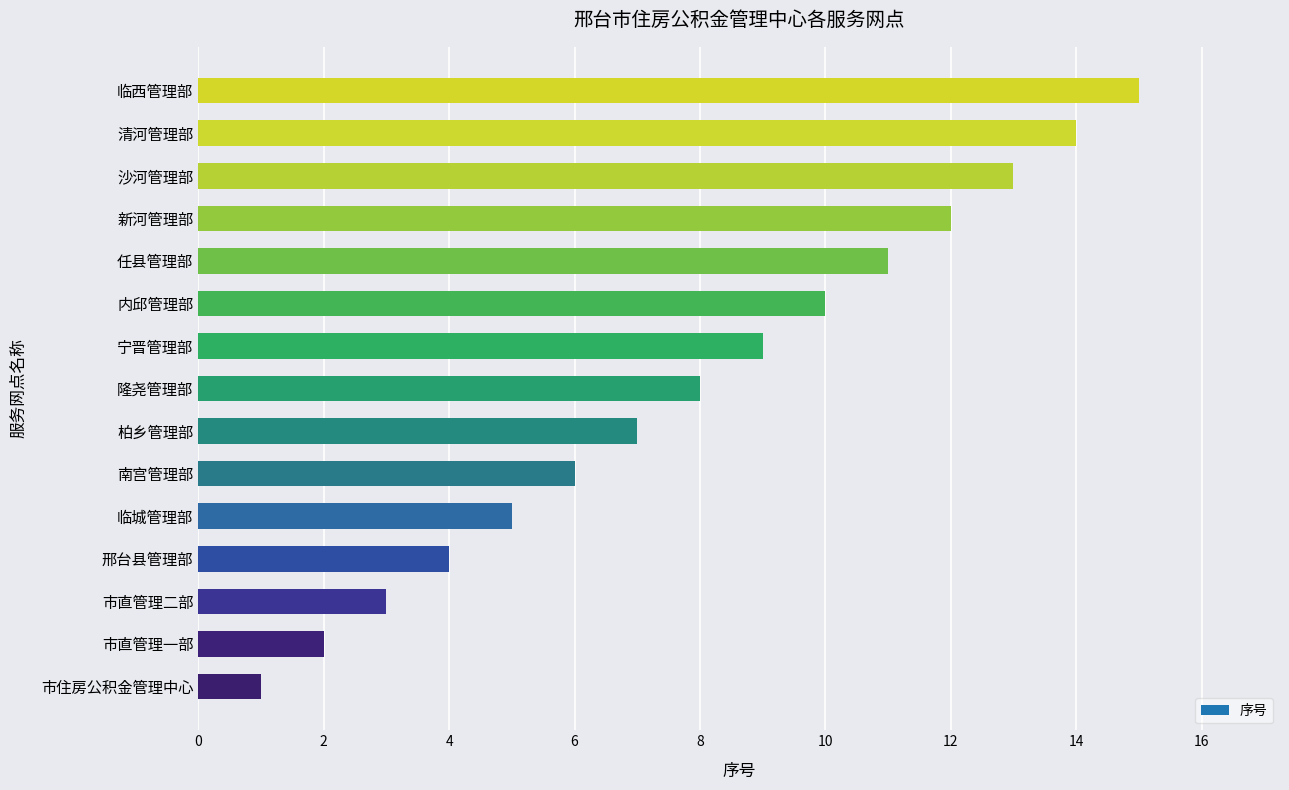

At which category does the chart reach its minimum across all series?

市住房公积金管理中心